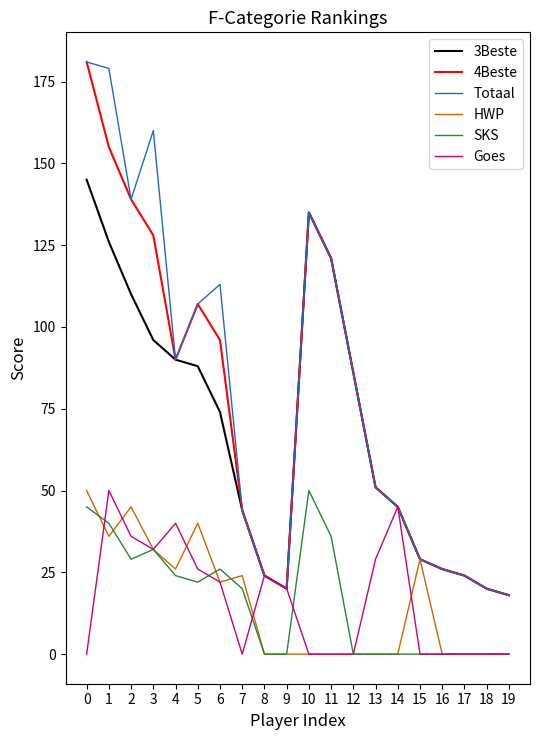

Reading left to right, list all the values displayed in this chart.

3Beste: 0=145	1=126	2=110	3=96	4=90	5=88	6=74	7=44	8=24	9=20	10=135	11=121	12=86	13=51	14=45	15=29	16=26	17=24	18=20	19=18
4Beste: 0=181	1=155	2=139	3=128	4=90	5=107	6=96	7=44	8=24	9=20	10=135	11=121	12=86	13=51	14=45	15=29	16=26	17=24	18=20	19=18
Totaal: 0=181	1=179	2=139	3=160	4=90	5=107	6=113	7=44	8=24	9=20	10=135	11=121	12=86	13=51	14=45	15=29	16=26	17=24	18=20	19=18
HWP: 0=50	1=36	2=45	3=32	4=26	5=40	6=22	7=24	8=0	9=0	10=0	11=0	12=0	13=0	14=0	15=29	16=0	17=0	18=0	19=0
SKS: 0=45	1=40	2=29	3=32	4=24	5=22	6=26	7=20	8=0	9=0	10=50	11=36	12=0	13=0	14=0	15=0	16=0	17=0	18=0	19=0
Goes: 0=0	1=50	2=36	3=32	4=40	5=26	6=22	7=0	8=24	9=20	10=0	11=0	12=0	13=29	14=45	15=0	16=0	17=0	18=0	19=0